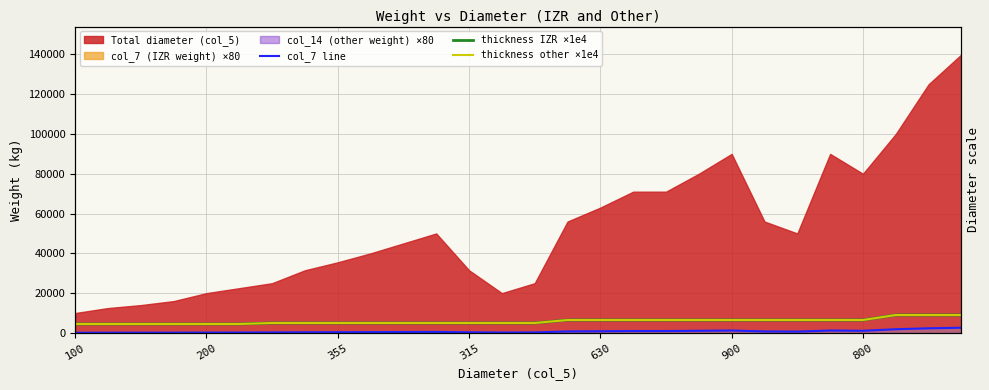

Does the chart display data point markers on the line(s)?

No